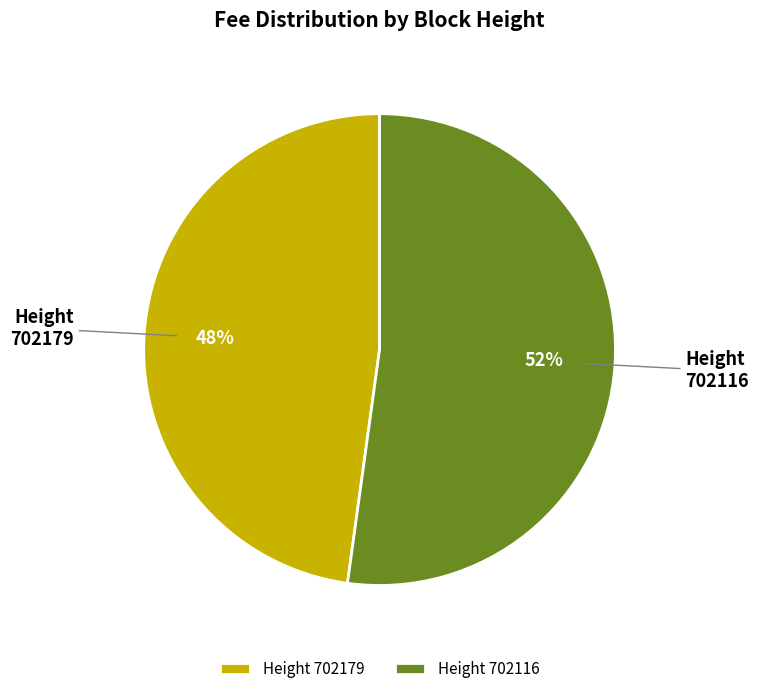

How many slices are in this pie chart?

2